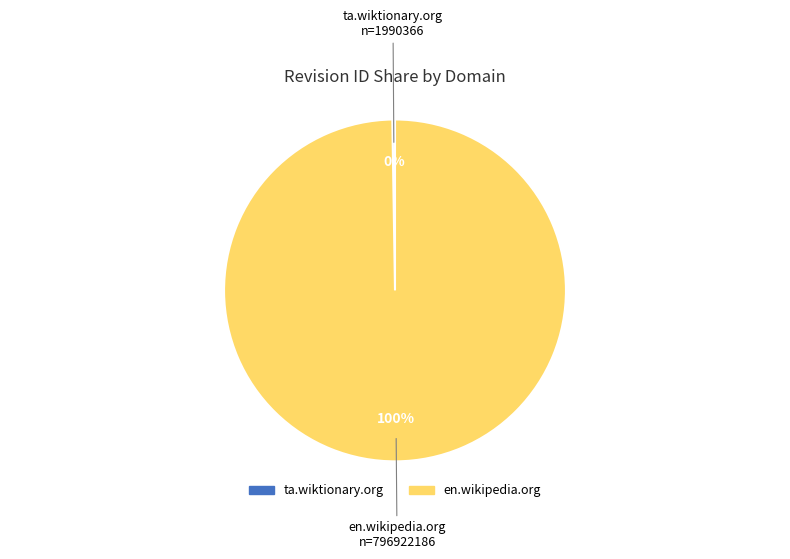

To the nearest percent, what is the average slice percentage?

50%